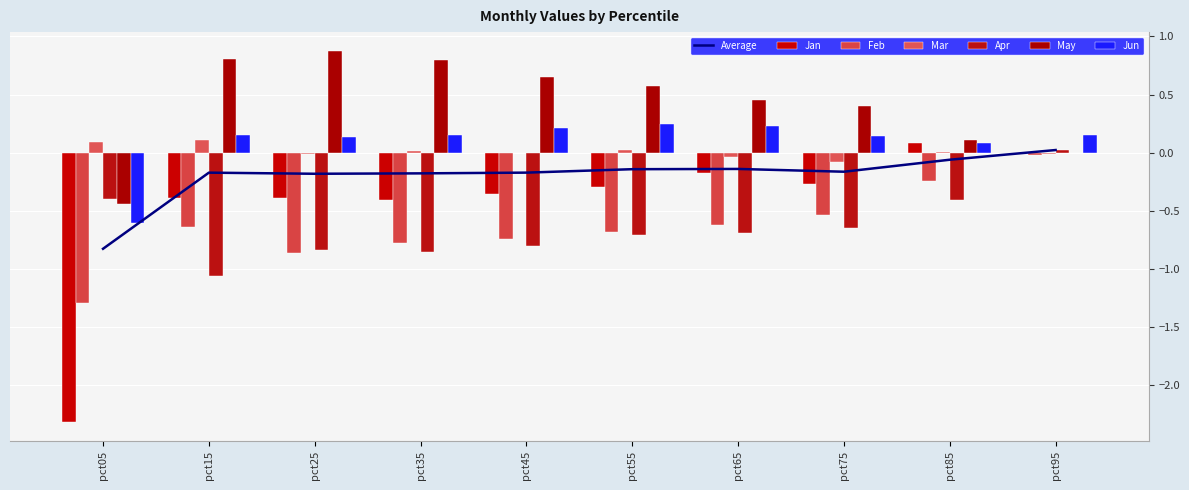

What is the average value of the Jan series?

-0.5